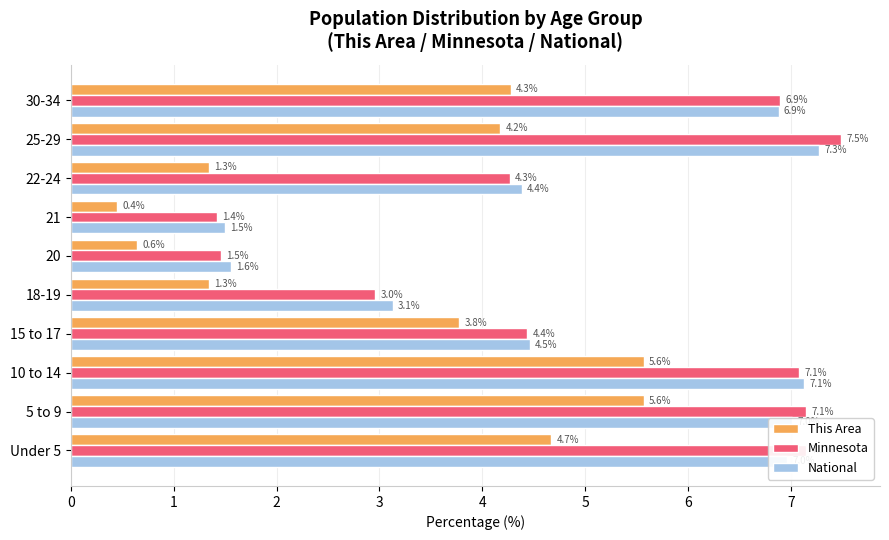

Which series has the largest range (max minus min)?

Minnesota